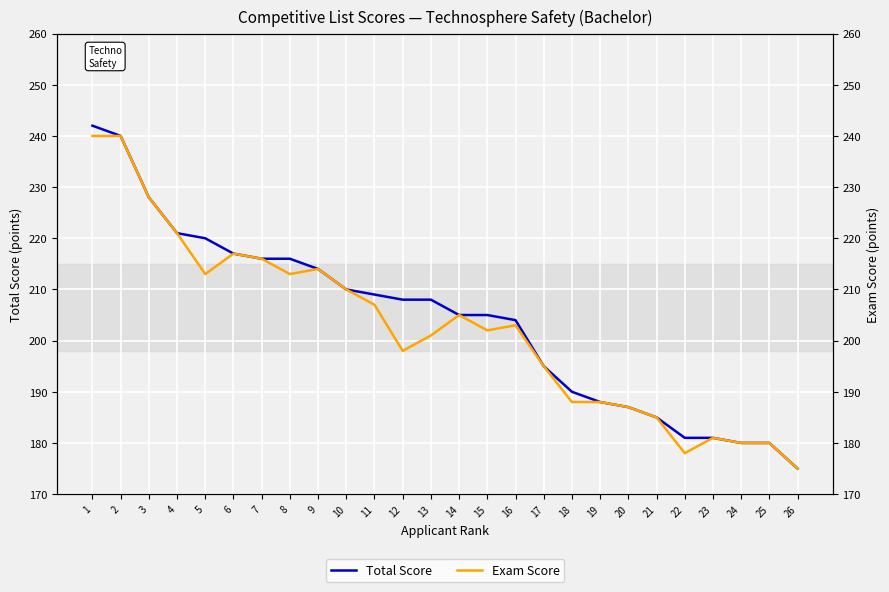

At how many categories does at least one series exceed 213?

9